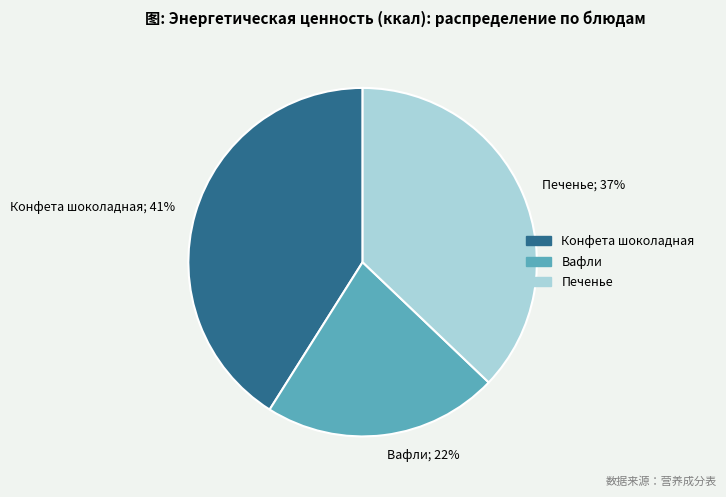

What percentage is the Печенье slice, to the nearest percent?

37%